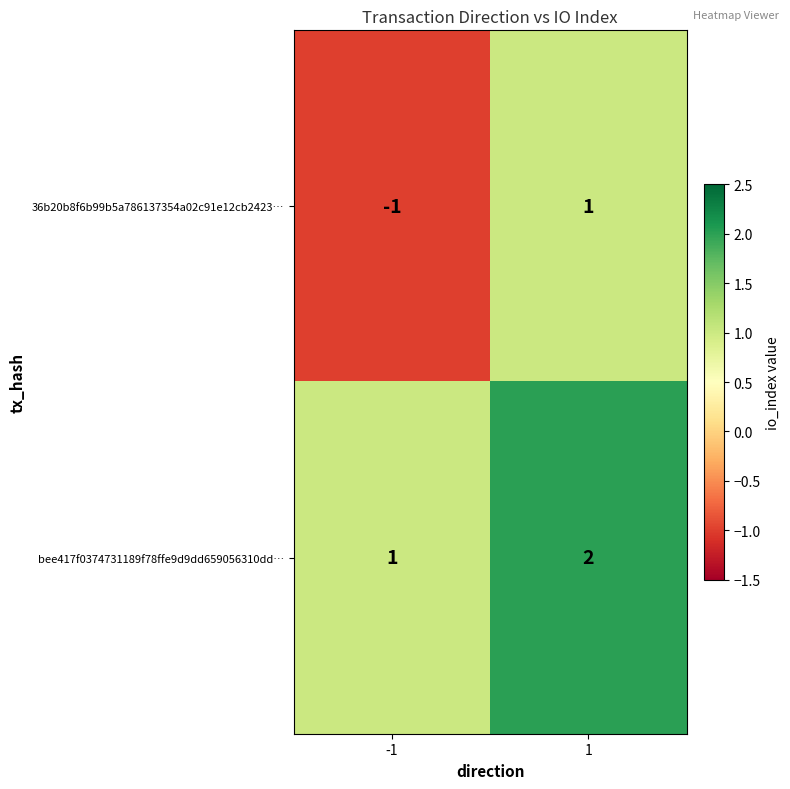

What is the difference between the highest and lowest values at -1?

2